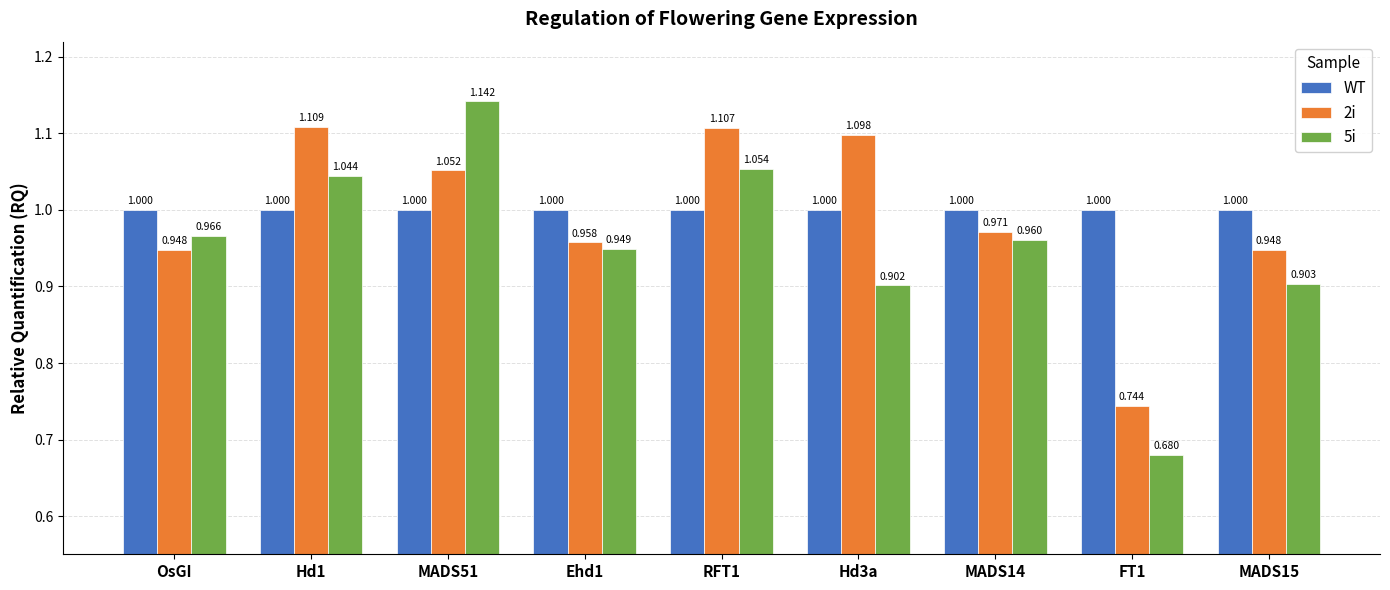

Does the chart contain any negative values?

No